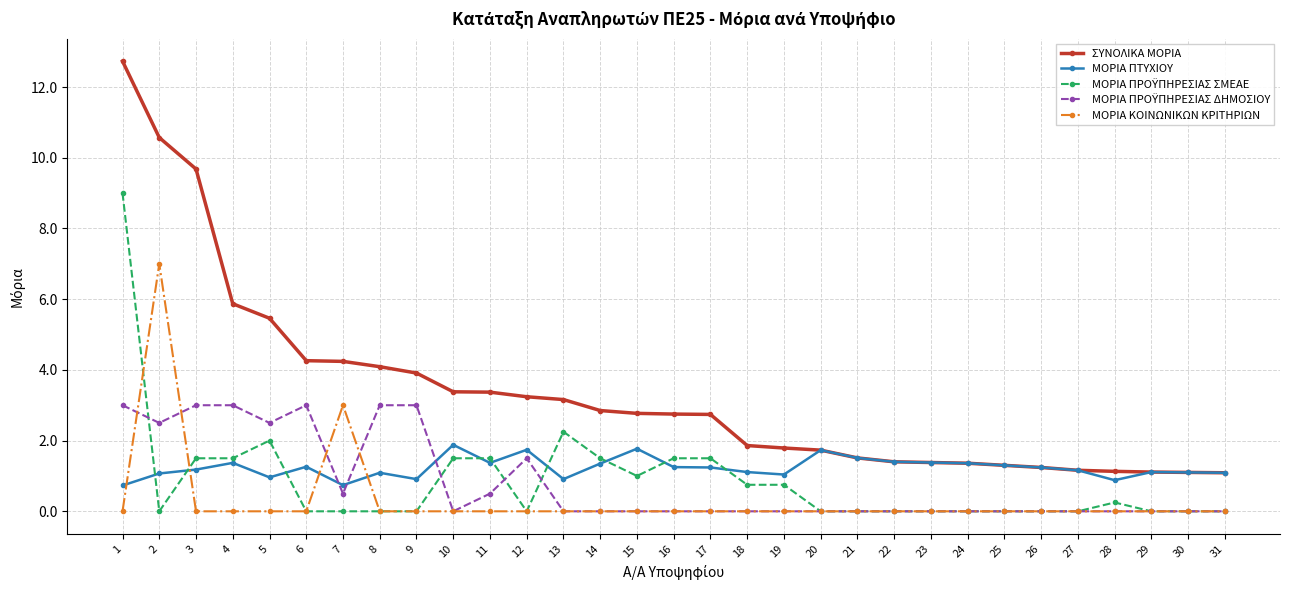

At which category does ΜΟΡΙΑ ΚΟΙΝΩΝΙΚΩΝ ΚΡΙΤΗΡΙΩΝ reach its first local peak?

2